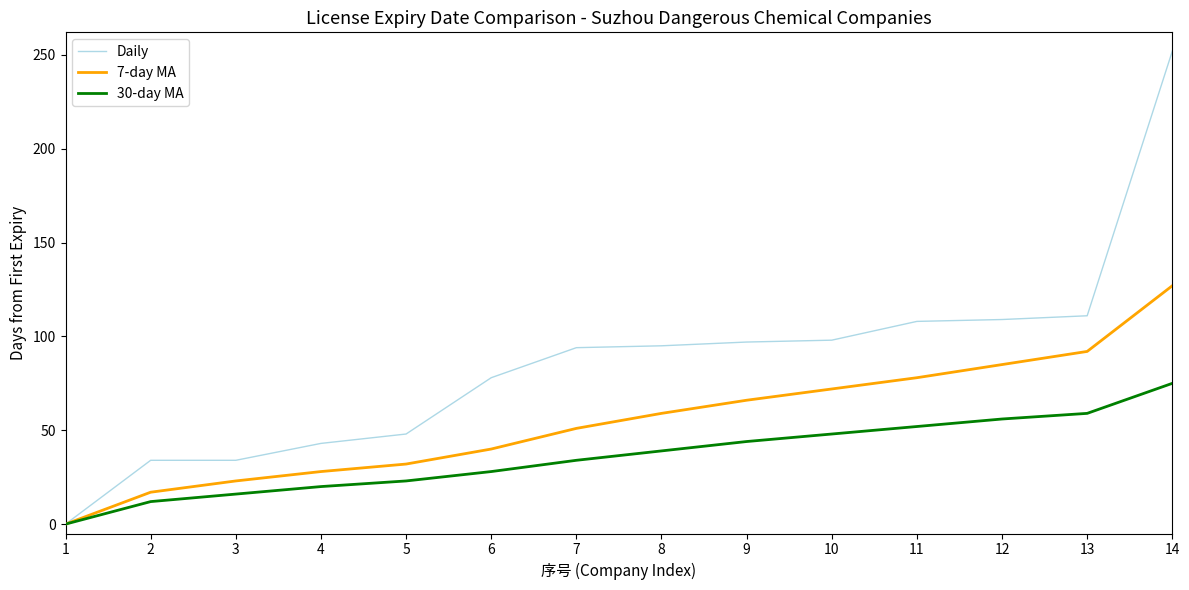

Which series has the largest range (max minus min)?

Daily